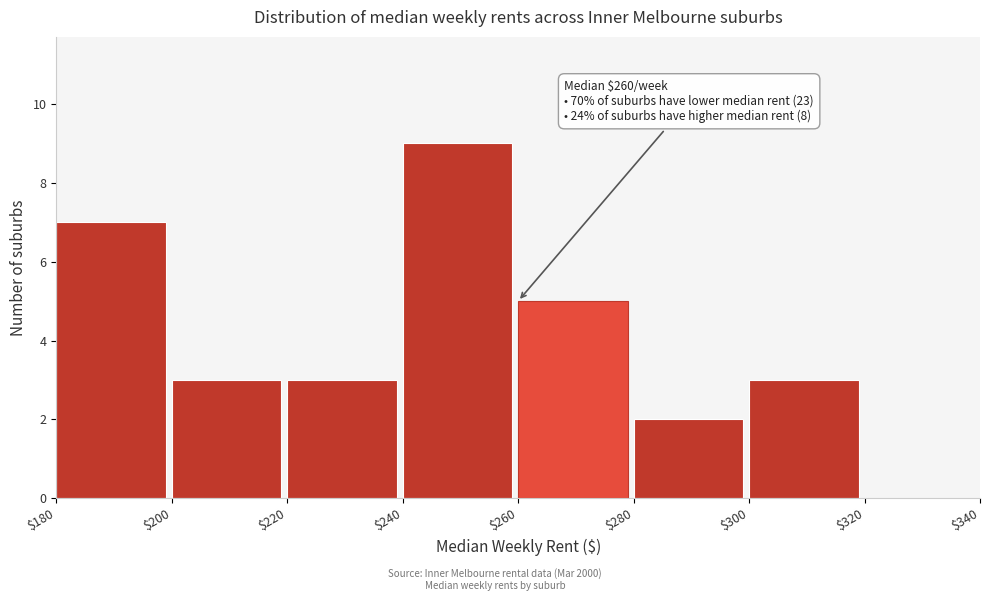

Which range on the x-axis has the tallest bar?

$240 to $260